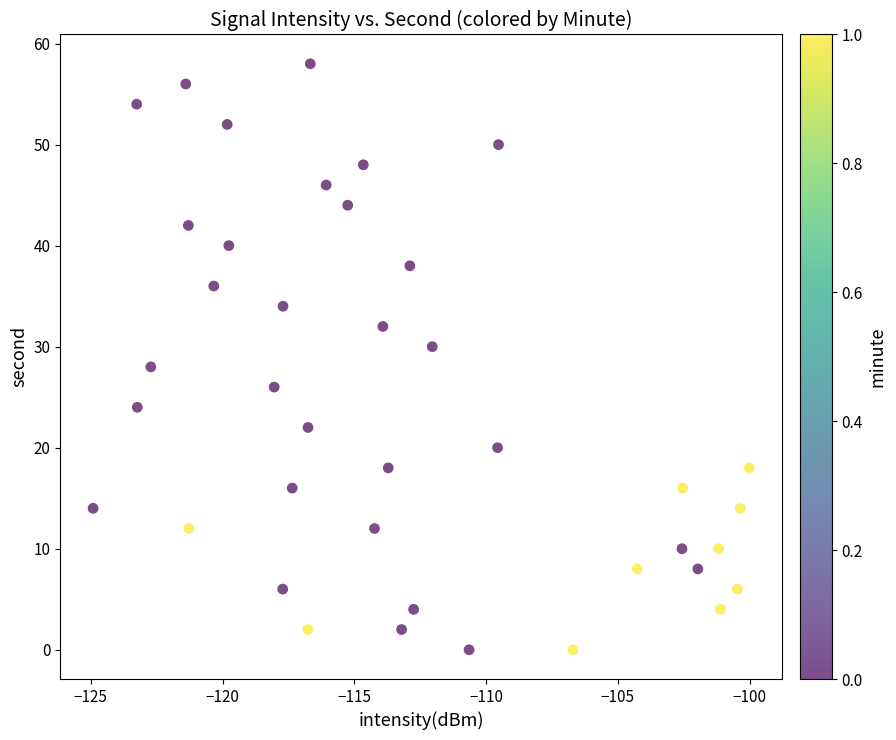

What is the range of Y values (max minus min)?

58